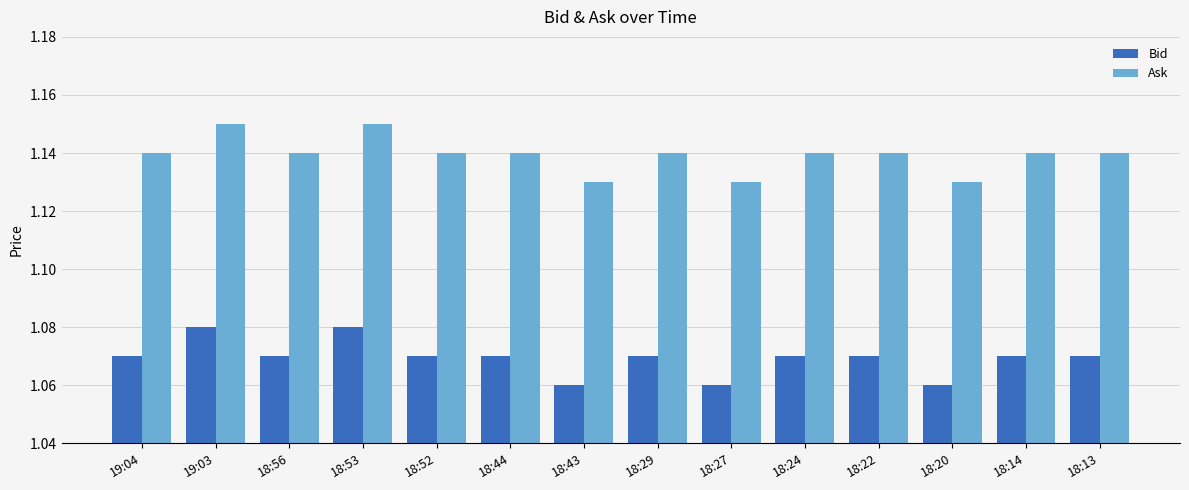

The value of Bid at 19:03 is 1.4. True or false?

False